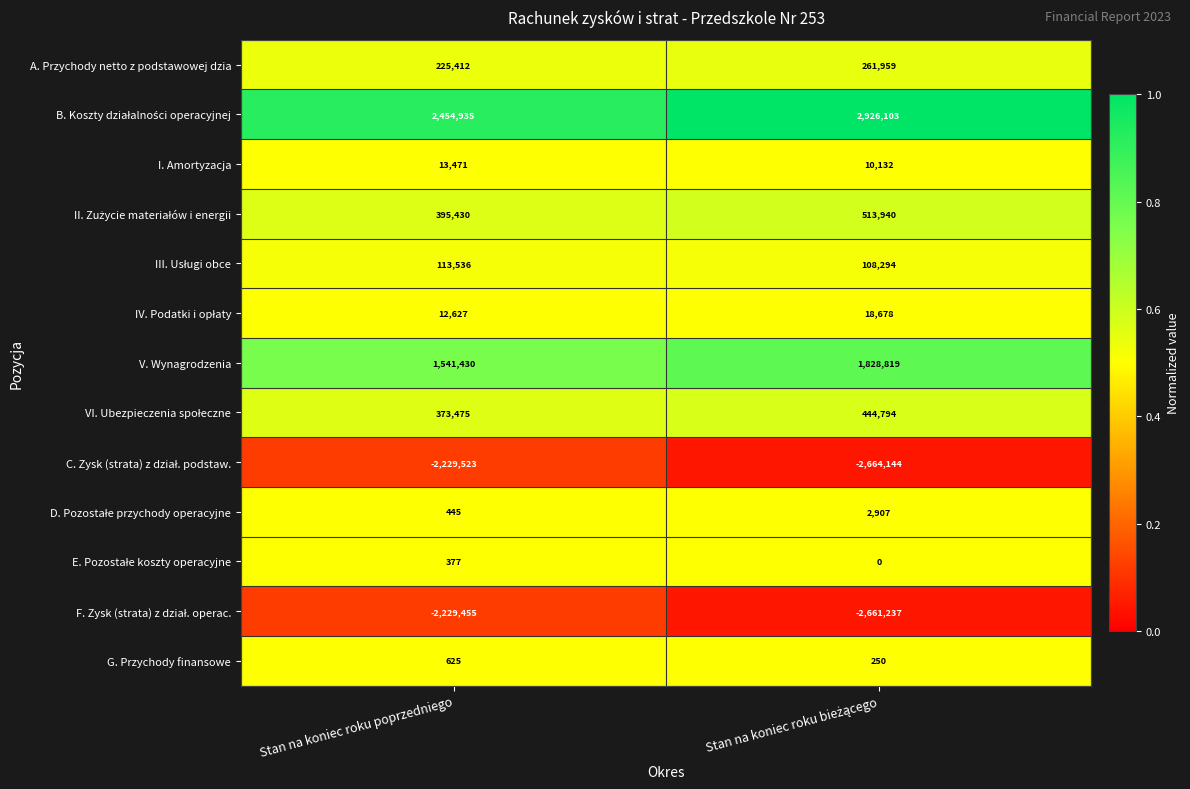

What is the total value across all series at Stan na koniec roku poprzedniego?

672785